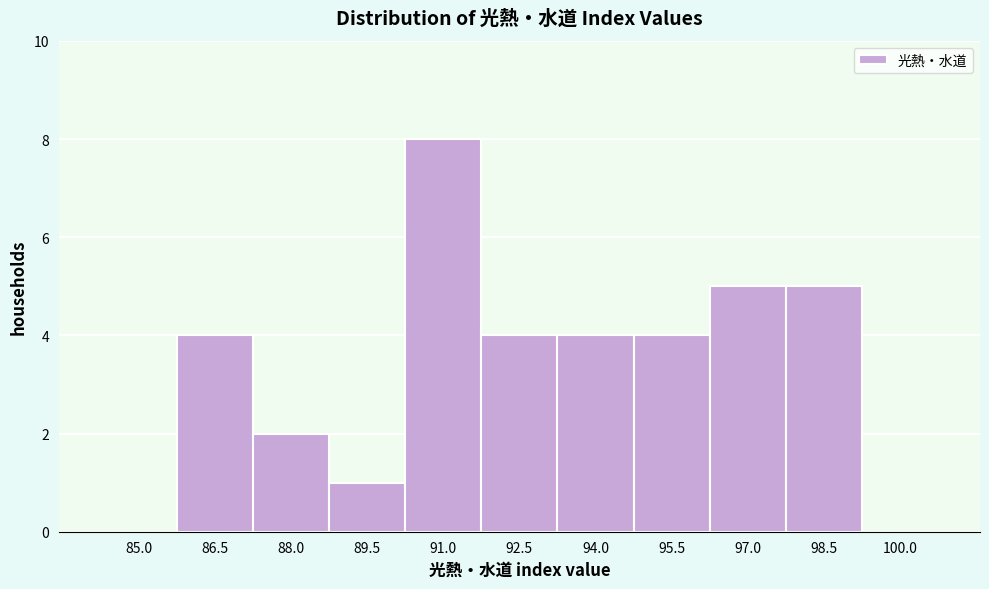

Reading left to right, extract all data points from this chart.

85.0=0	86.5=4	88.0=2	89.5=1	91.0=8	92.5=4	94.0=4	95.5=4	97.0=5	98.5=5	100.0=0